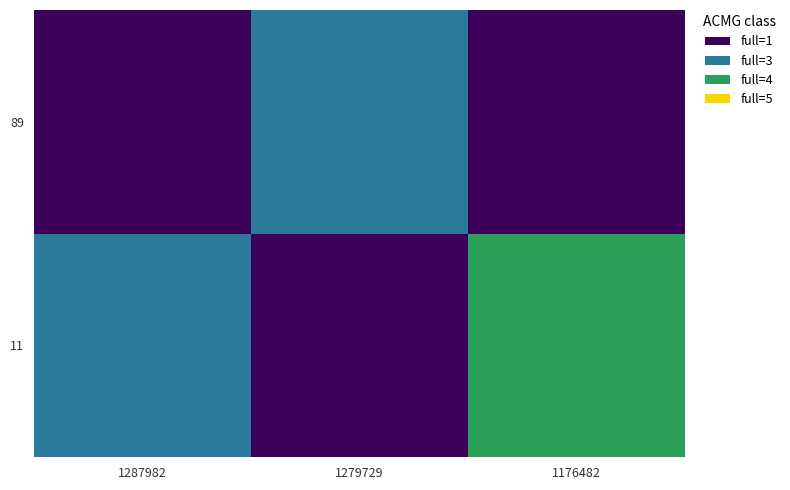

Which series has the largest total across all categories?

11